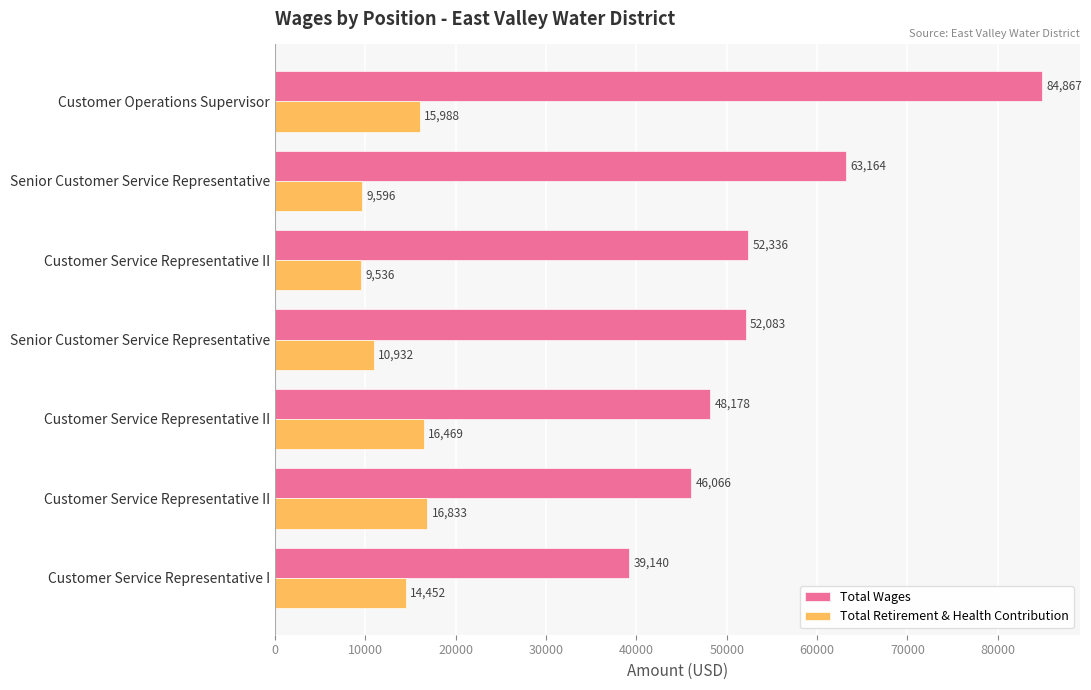

Count the number of data series in this chart.

2